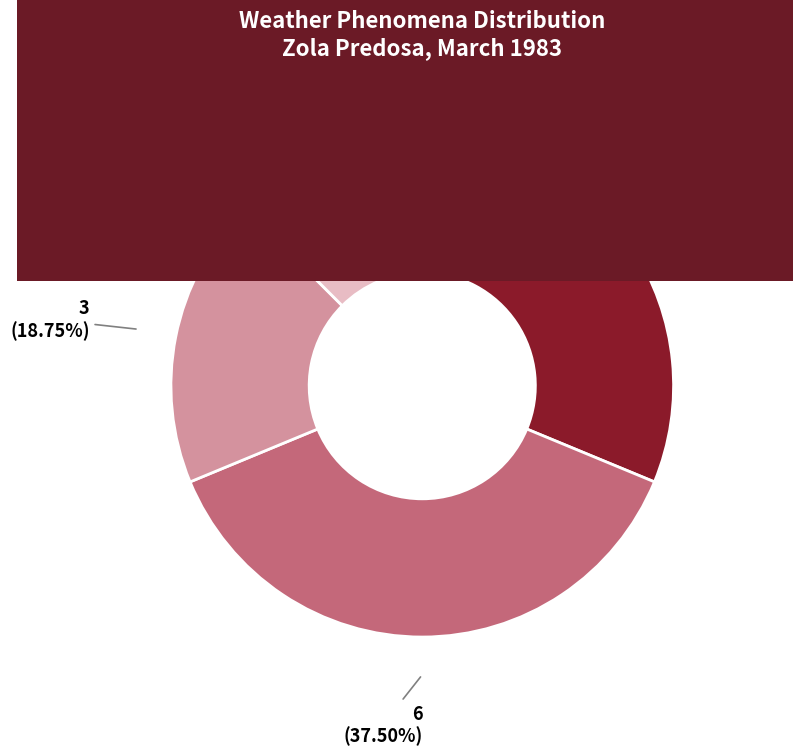

Is there a majority slice in this chart?

No